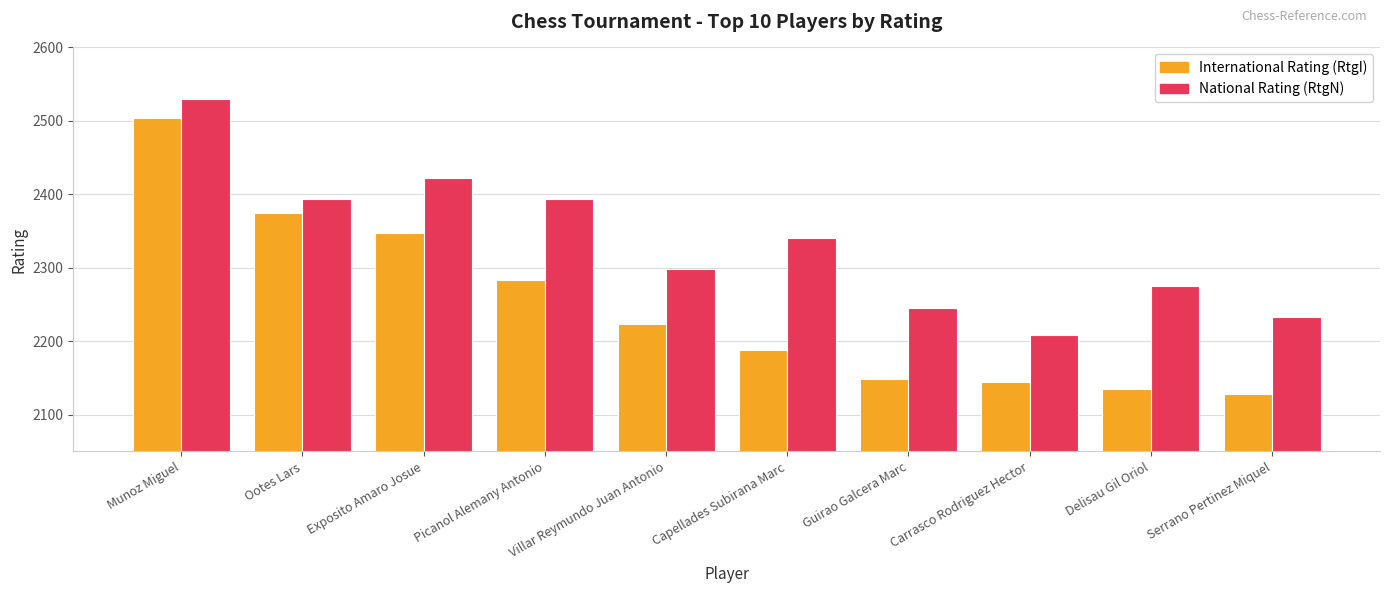

Which category has the lowest value across all series?

Serrano Pertinez Miquel